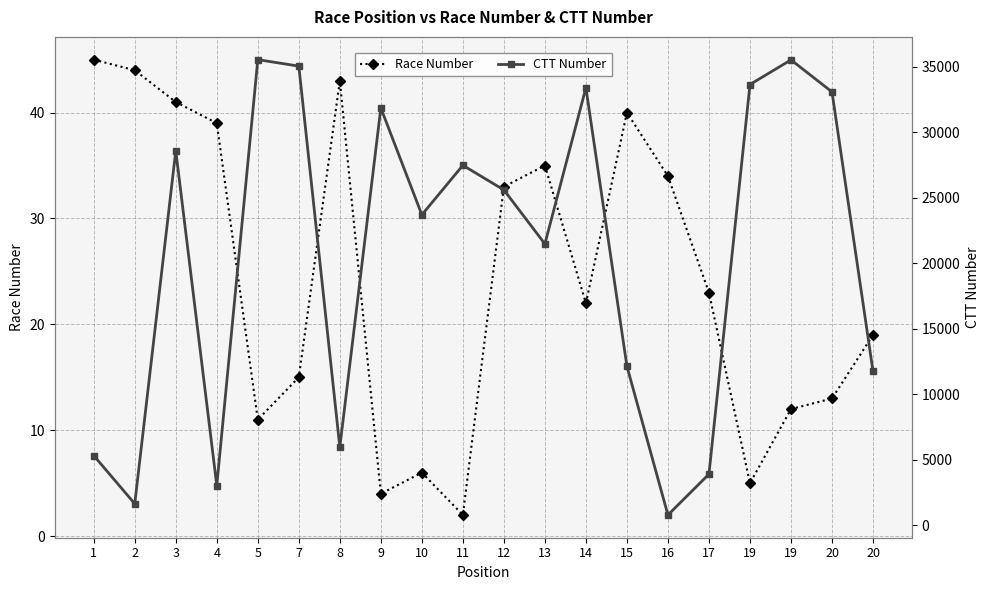

Rank the series by their average value, from highest to lowest.

CTT Number, Race Number